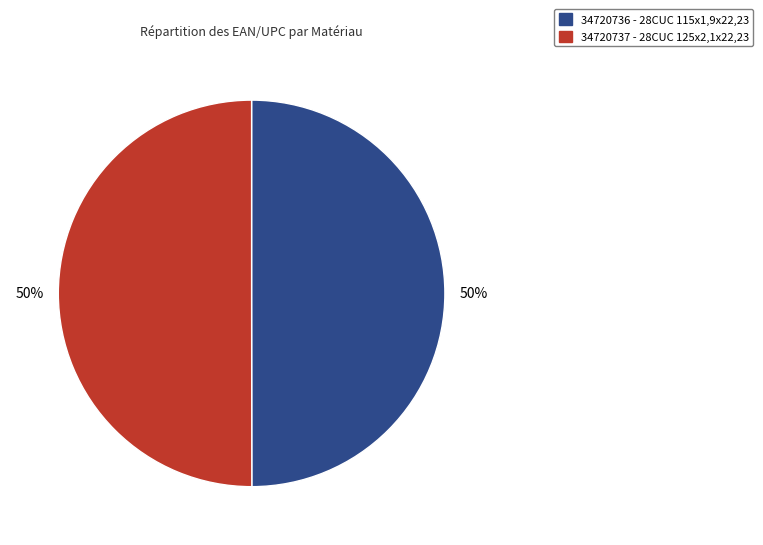

Combined, do 34720736 - 28CUC 115x1,9x22,23 and 34720737 - 28CUC 125x2,1x22,23 account for over 50%?

Yes